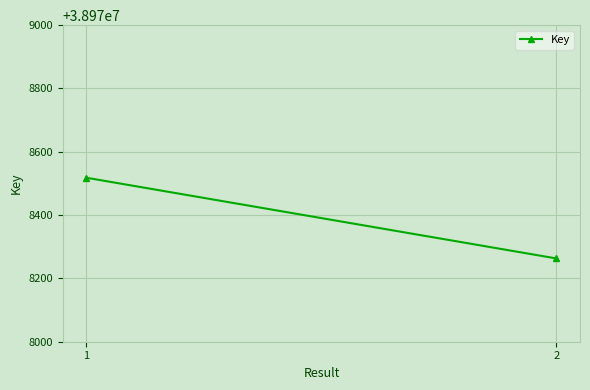

What is the value of the 1st point from the left?

38978518